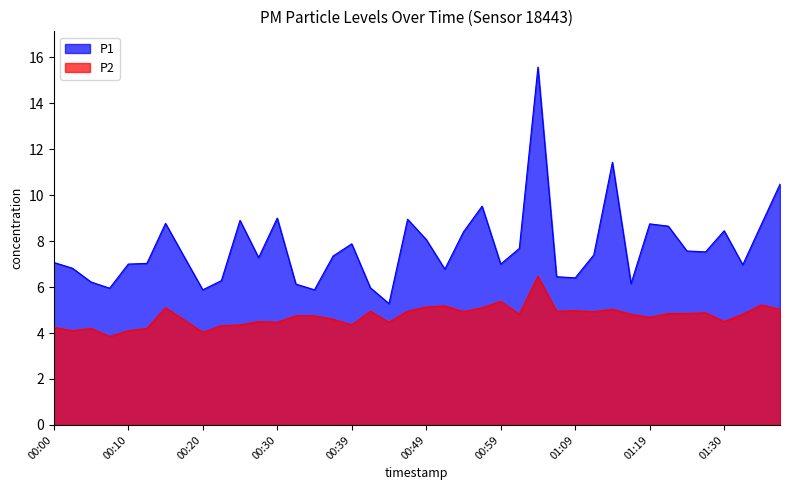

Count the number of categories in the chart.

40